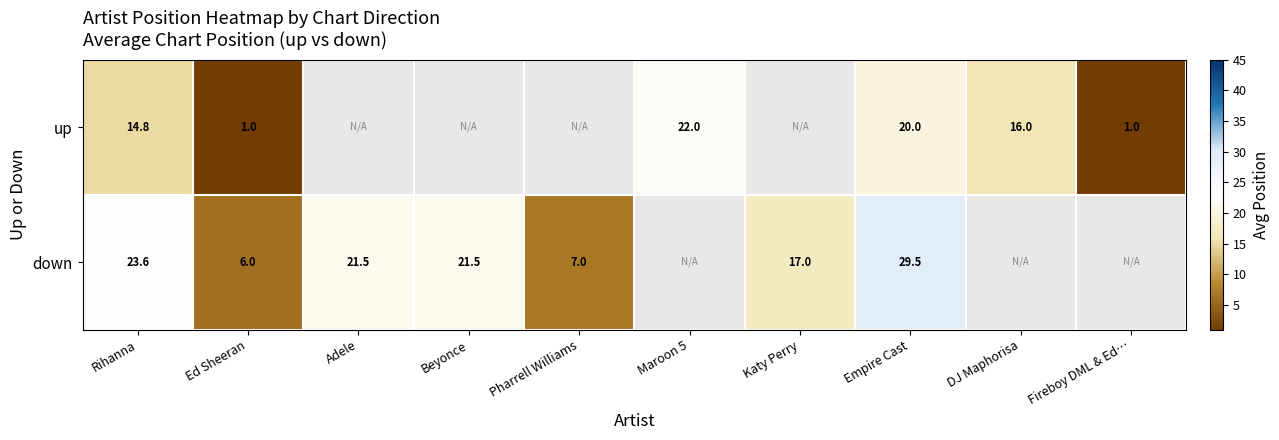

Which has a higher value, Fireboy DML & Ed… or Rihanna?

Rihanna